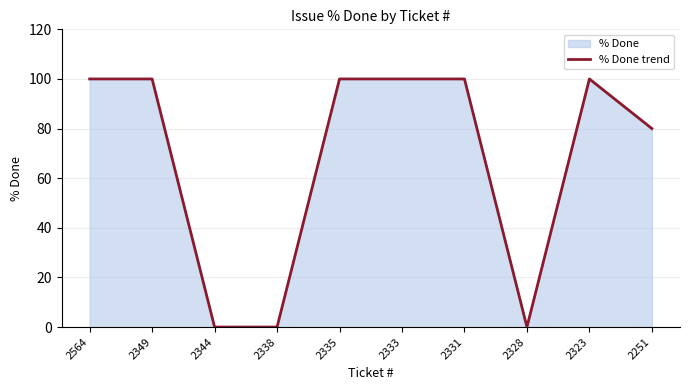

True or false: the data has more than 1 interior local peaks.

False